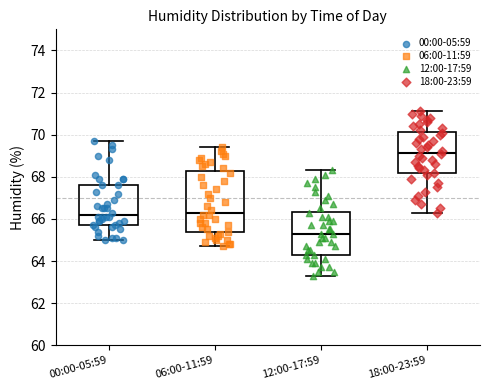

Which box's median line is the highest?

18:00-23:59